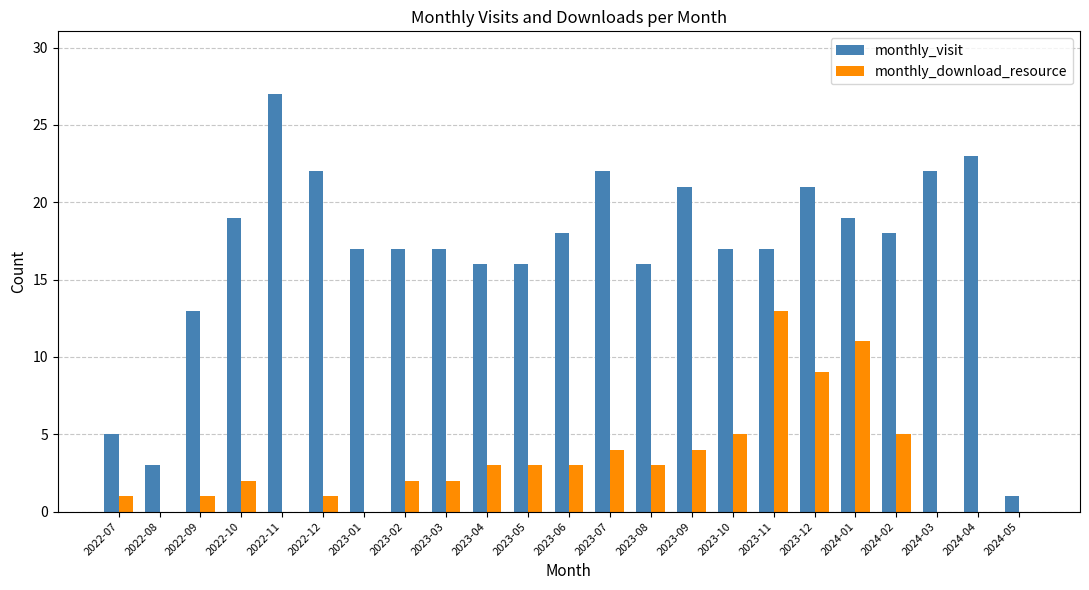

What is the sum of the monthly_download_resource values at 2023-11 and 2023-06?

16